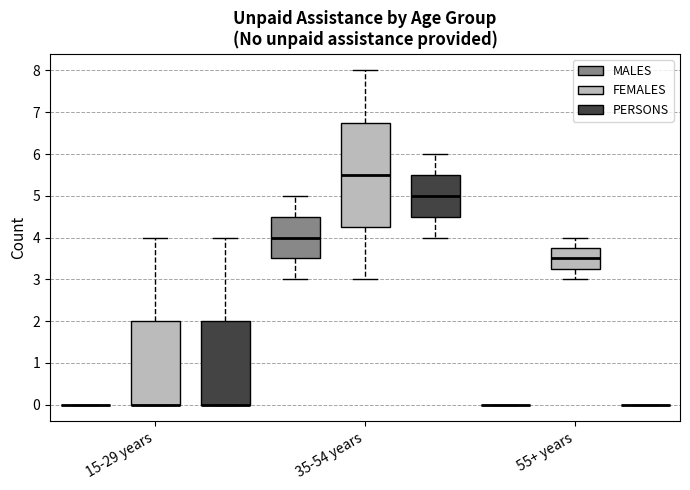

Reading left to right, read every box against the y-axis: the position of its median line, the range the box covers, and the ends of its whiskers. The values are not printed on the chart, so give them approximately, as read against the axis.

15-29 years (MALES): box collapsed to a line at 0.0, whiskers 0.0 to 0.0
15-29 years (FEMALES): median 0.0 (drawn on the box's lower edge), box 0.0 to 2.0, whiskers 0.0 to 4.0
15-29 years (PERSONS): median 0.0 (drawn on the box's lower edge), box 0.0 to 2.0, whiskers 0.0 to 4.0
35-54 years (MALES): median 4.0, box 3.5 to 4.5, whiskers 3.0 to 5.0
35-54 years (FEMALES): median 5.5, box 4.3 to 6.8, whiskers 3.0 to 8.0
35-54 years (PERSONS): median 5.0, box 4.5 to 5.5, whiskers 4.0 to 6.0
55+ years (MALES): box collapsed to a line at 0.0, whiskers 0.0 to 0.0
55+ years (FEMALES): median 3.5, box 3.3 to 3.8, whiskers 3.0 to 4.0
55+ years (PERSONS): box collapsed to a line at 0.0, whiskers 0.0 to 0.0